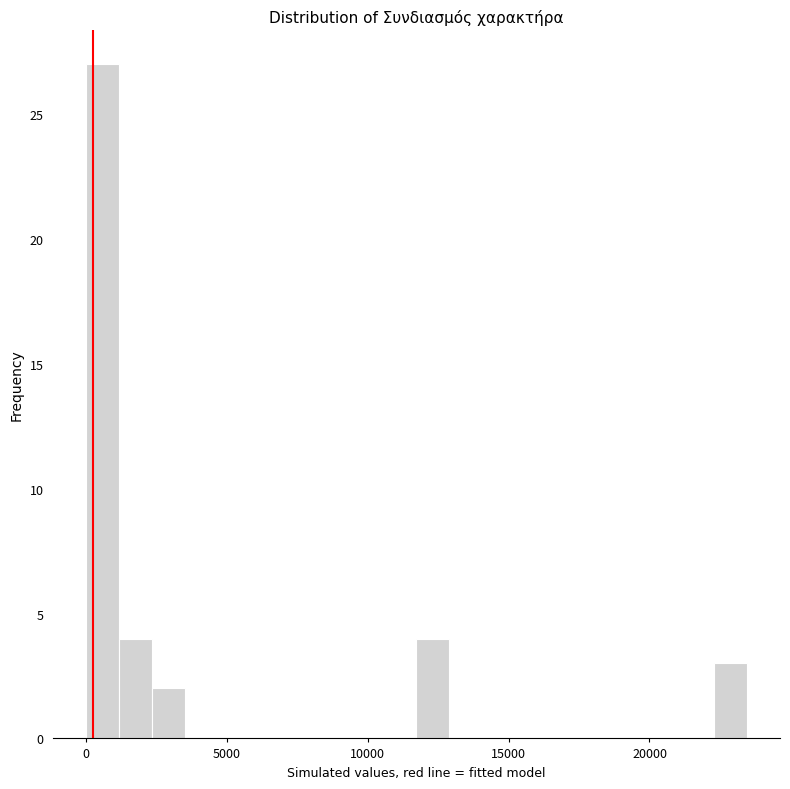

Around what value on the x-axis is the tallest bar? Give the approximate position of its centre, as read against the axis.

500